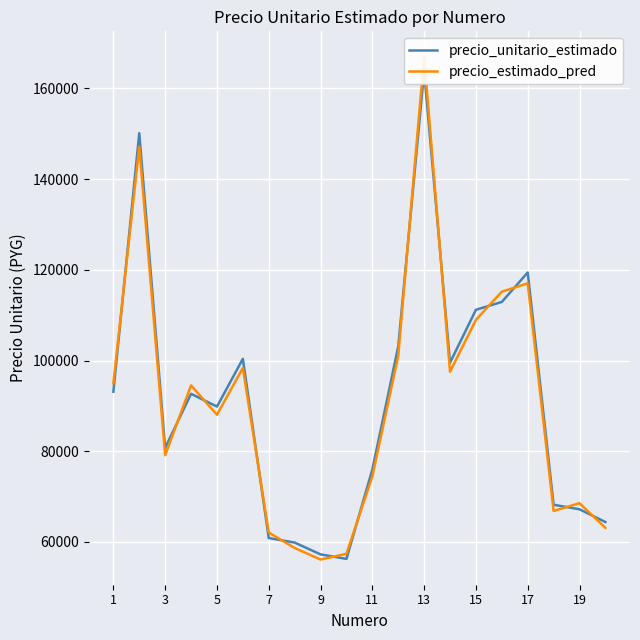

How many interior local valleys does the precio_estimado_pred series have?

5